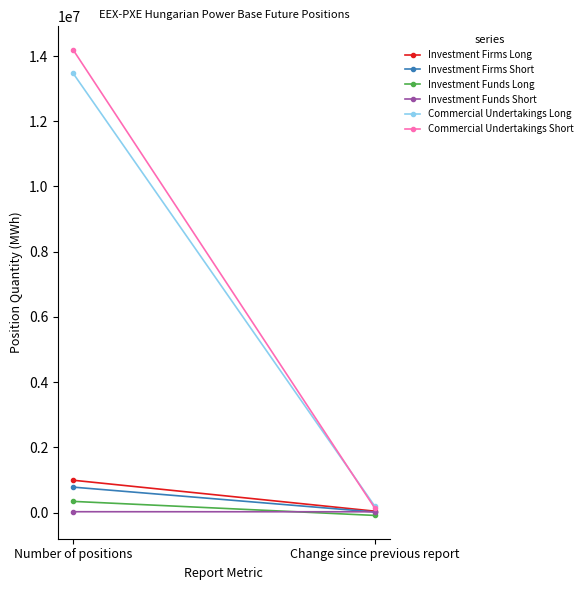

What is the sum of the Commercial Undertakings Long values at Change since previous report and Number of positions?

13673862